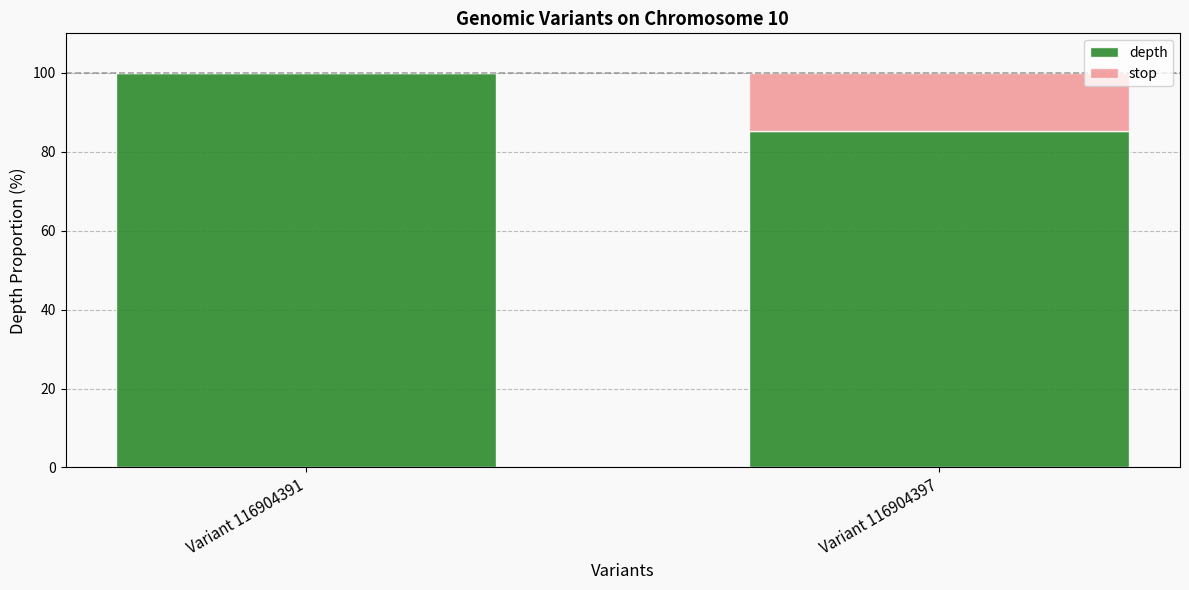

Reading right to left, what are the values for depth?

Variant 116904397=85.2	Variant 116904391=100.0